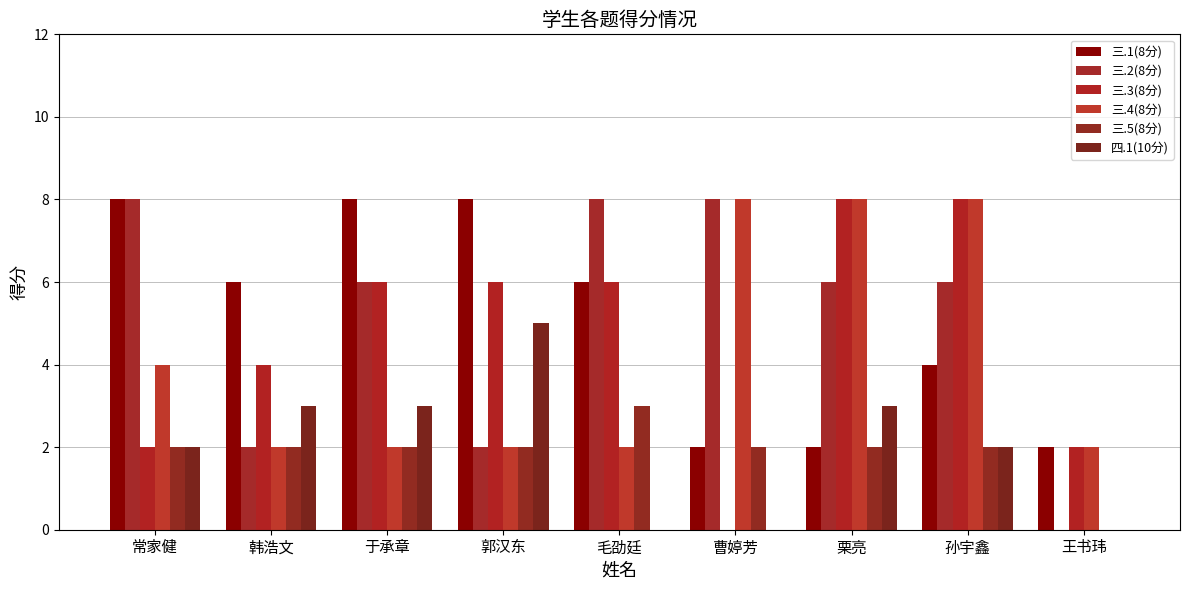

Which series has the largest range (max minus min)?

三.2(8分)